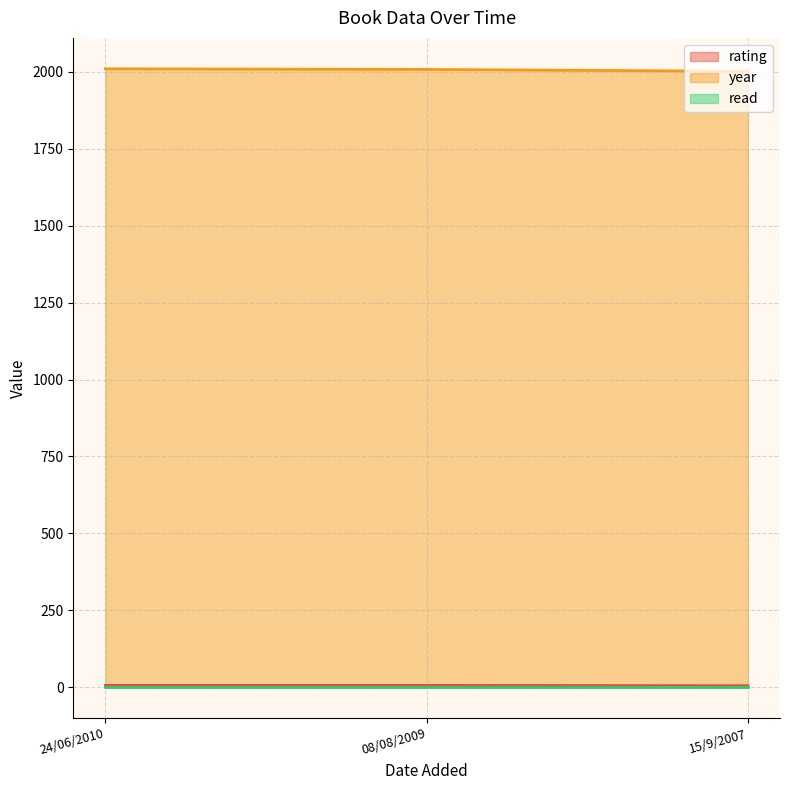

How many data points does each series have?

3